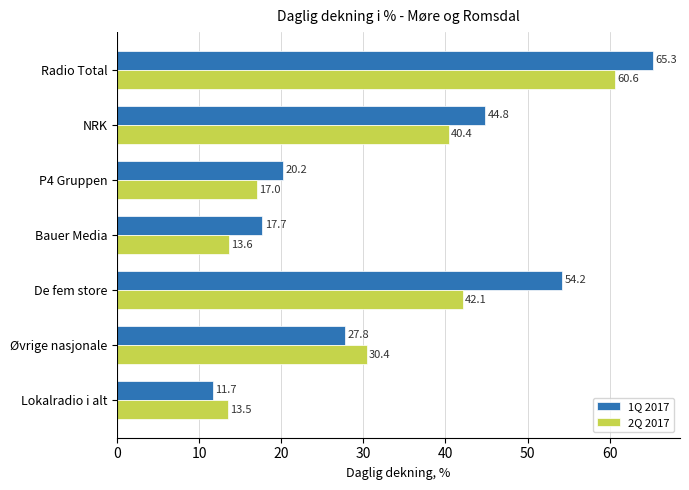

Between Radio Total and Bauer Media, which series saw the biggest shift?

1Q 2017